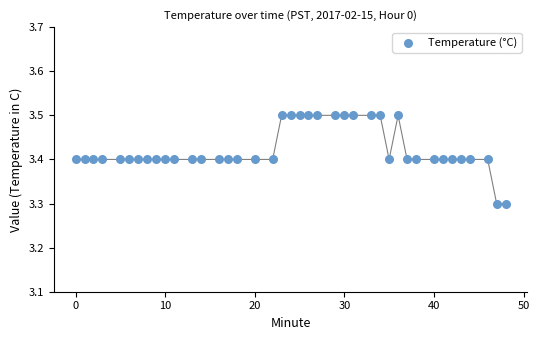

What is the range of X values (max minus min)?

48.0